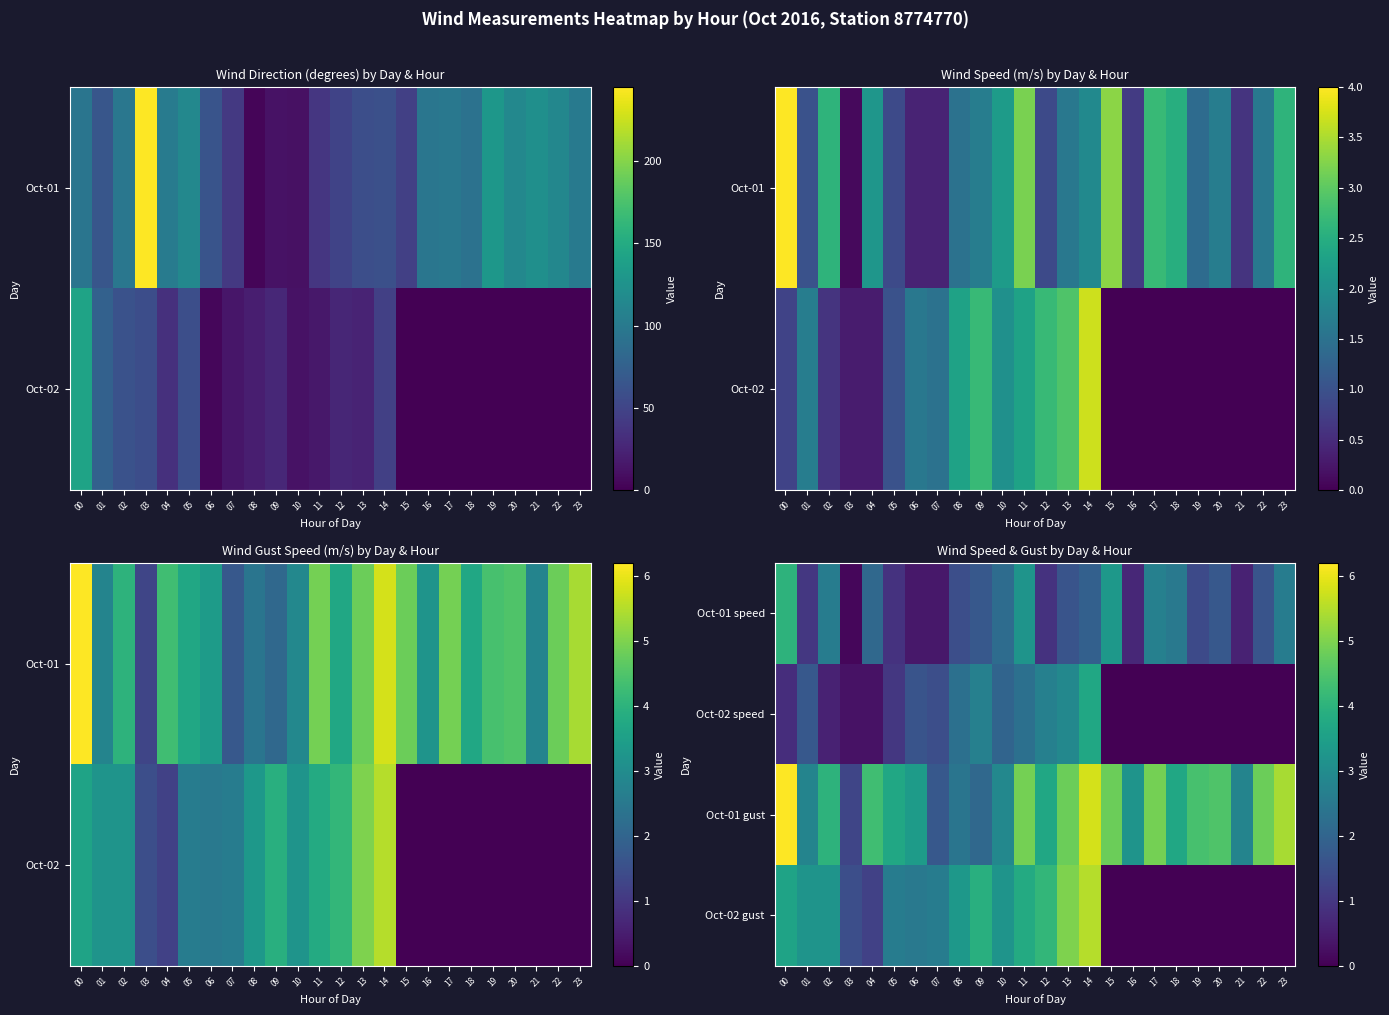

At which label is Oct-02 speed closest to 1?

05